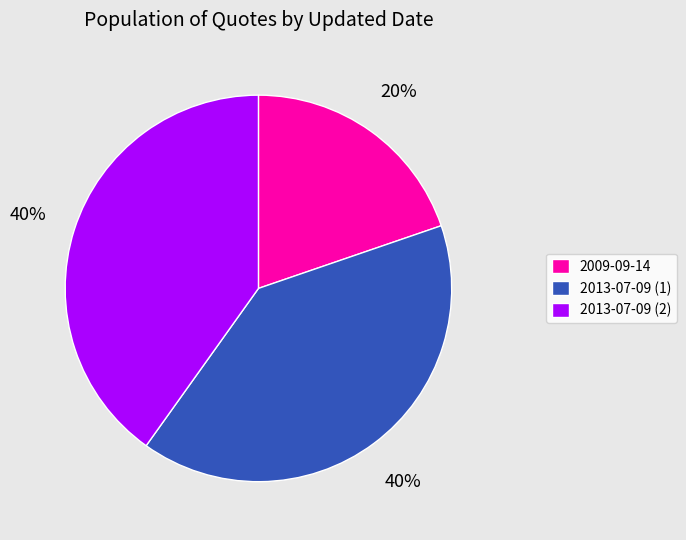

Is there a majority slice in this chart?

No